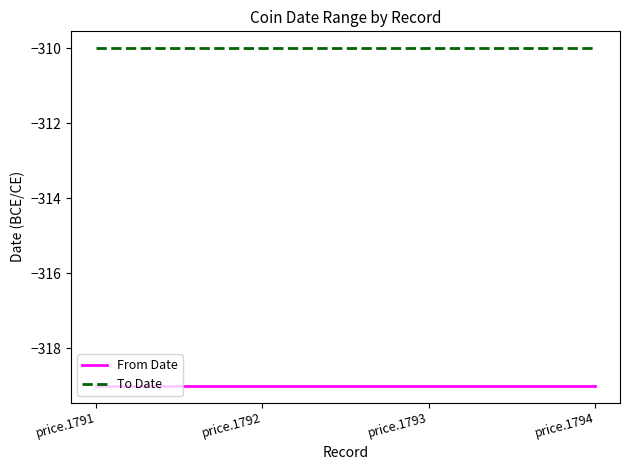

True or false: To Date and From Date cross at least once.

False